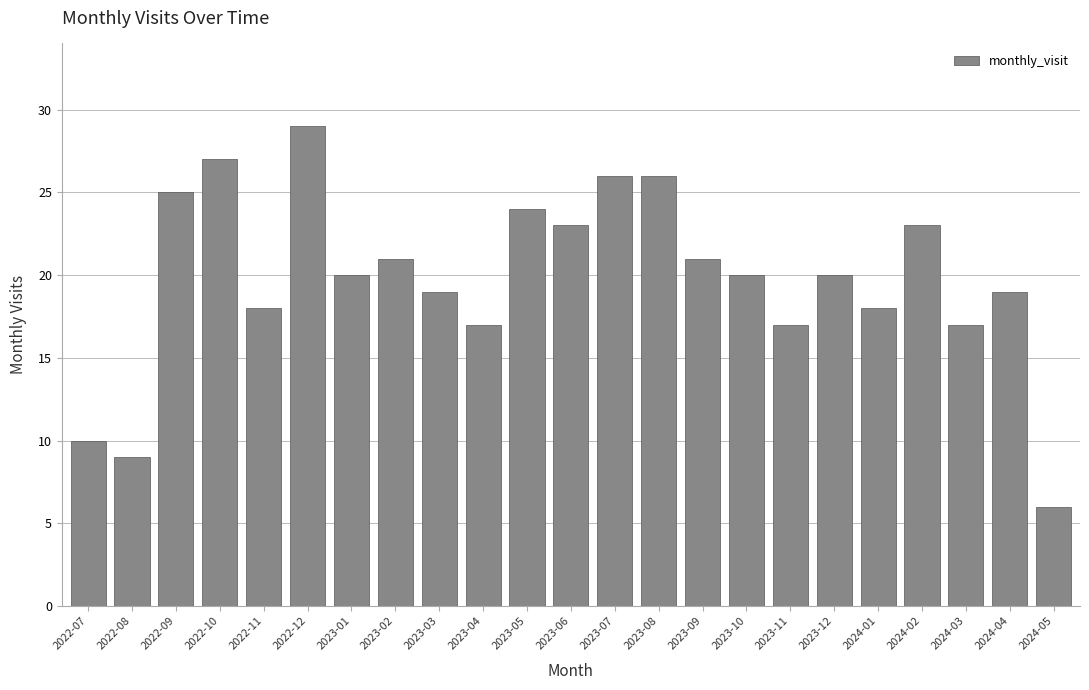

What position from the left is 2022-10?

4